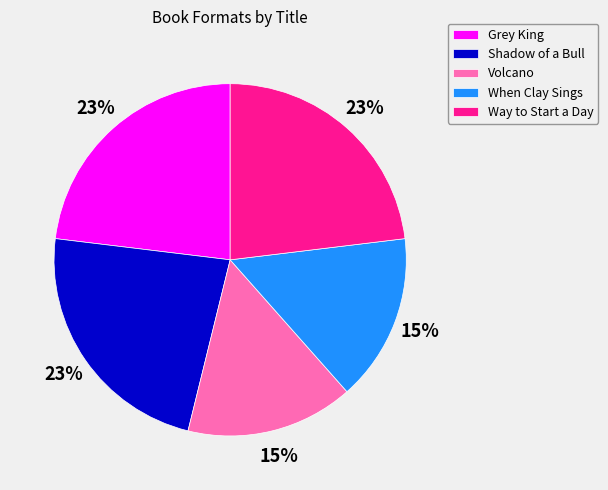

To the nearest percent, what is the average slice percentage?

20%